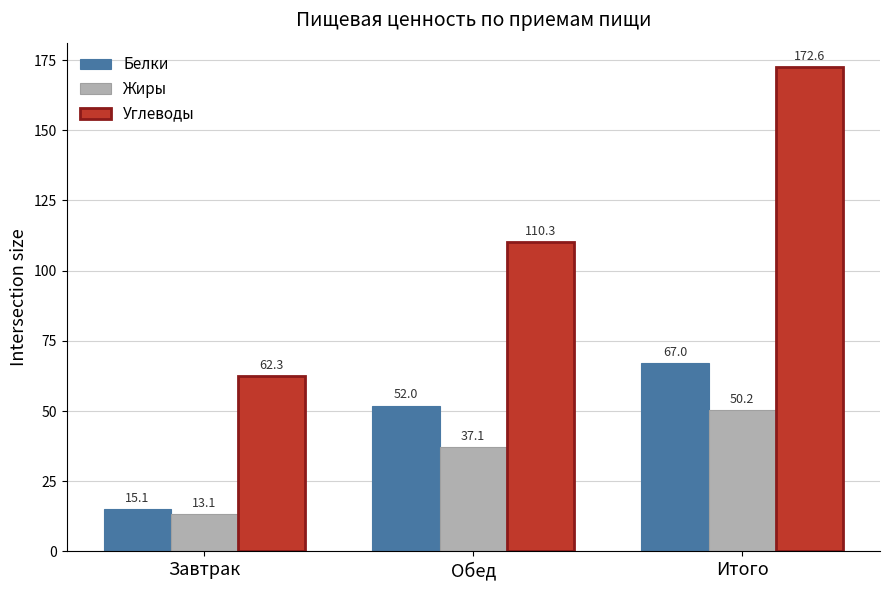

What position from the left is Обед?

2